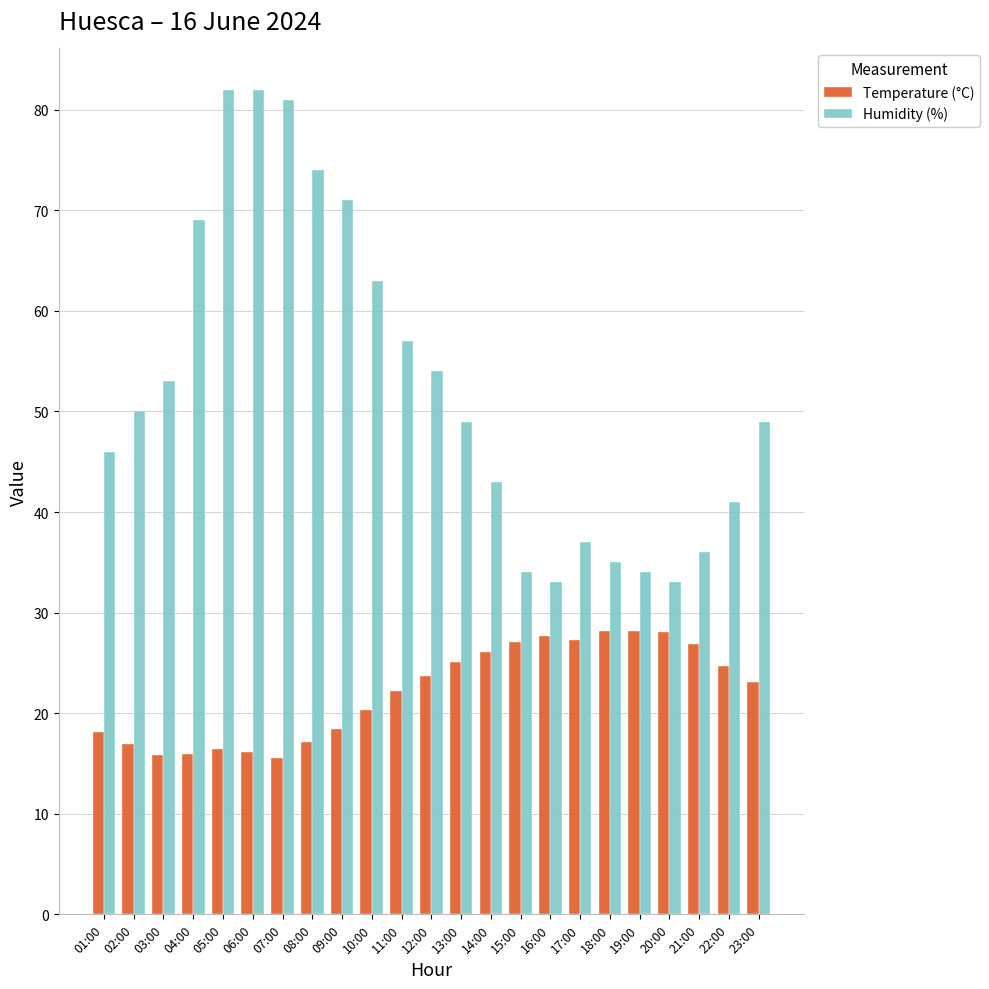

What is the lowest value of the Humidity (%) series?

33.0